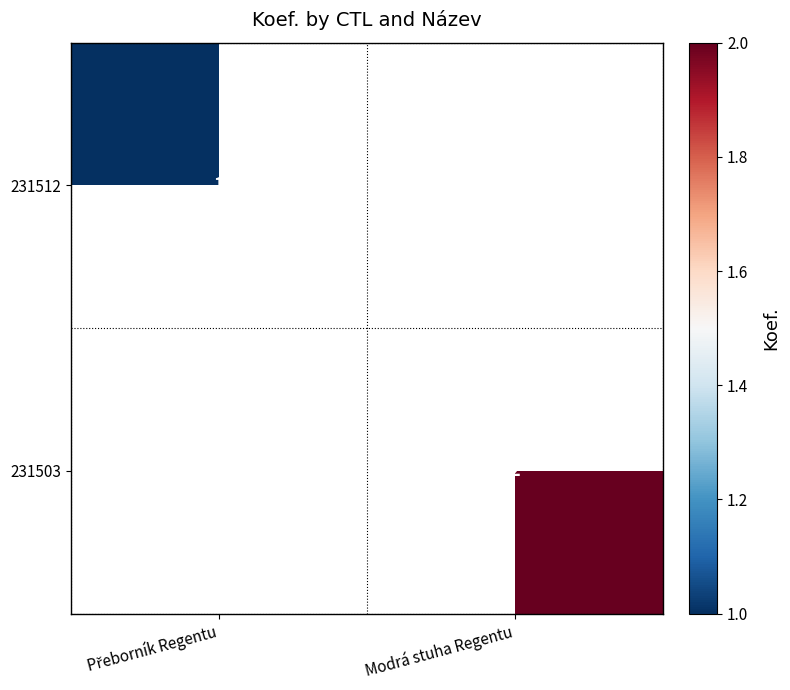

How many series are shown in this chart?

2